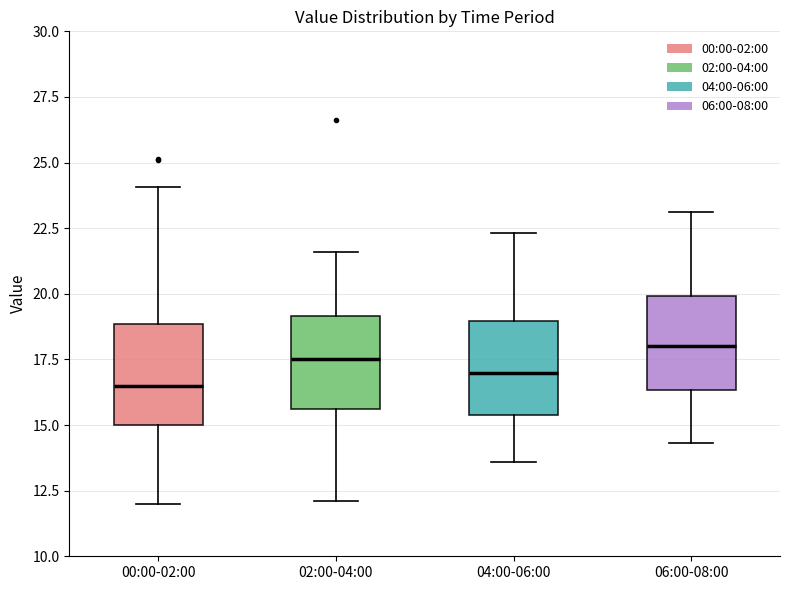

Reading left to right, transcribe this box plot: for each box, give where its median line is, the range the box spans, and where its two whiskers end, as read against the y-axis. The values are not printed on the chart, so give them approximately, as read against the axis.

00:00-02:00: median 16.5, box 15.0 to 19.0, whiskers 12.0 to 24.0
02:00-04:00: median 17.5, box 15.5 to 19.0, whiskers 12.0 to 21.5
04:00-06:00: median 17.0, box 15.5 to 19.0, whiskers 13.5 to 22.5
06:00-08:00: median 18.0, box 16.5 to 20.0, whiskers 14.5 to 23.0